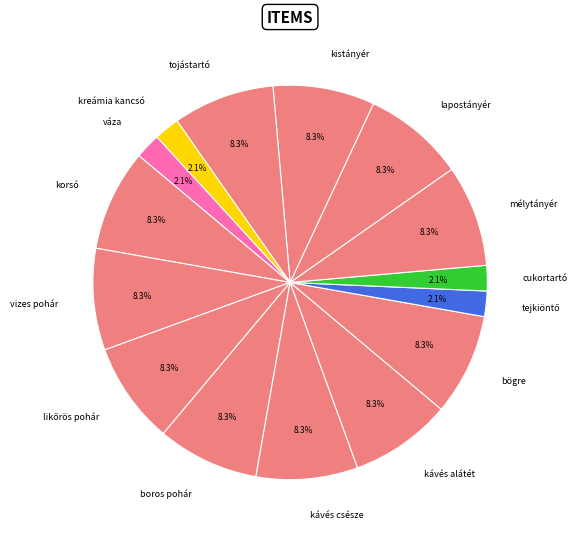

What portion of the pie excludes kreámia kancsó?

97.9%